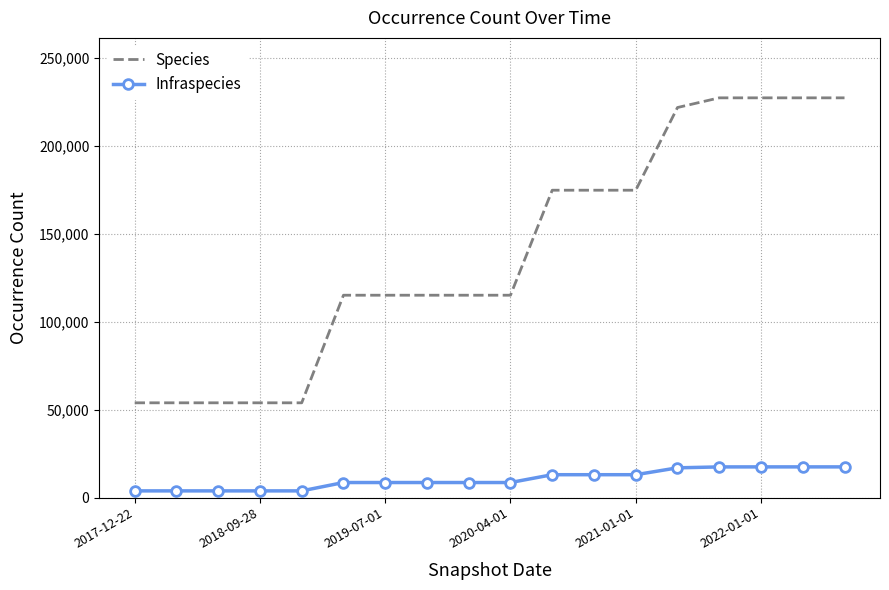

How many values in the Species series are below 115098?

5